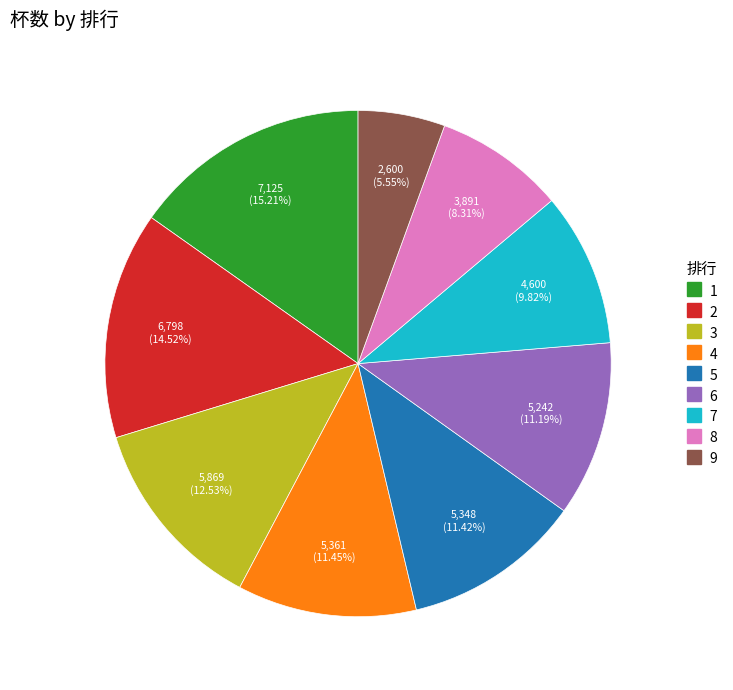

To the nearest percent, what is the average slice percentage?

11%